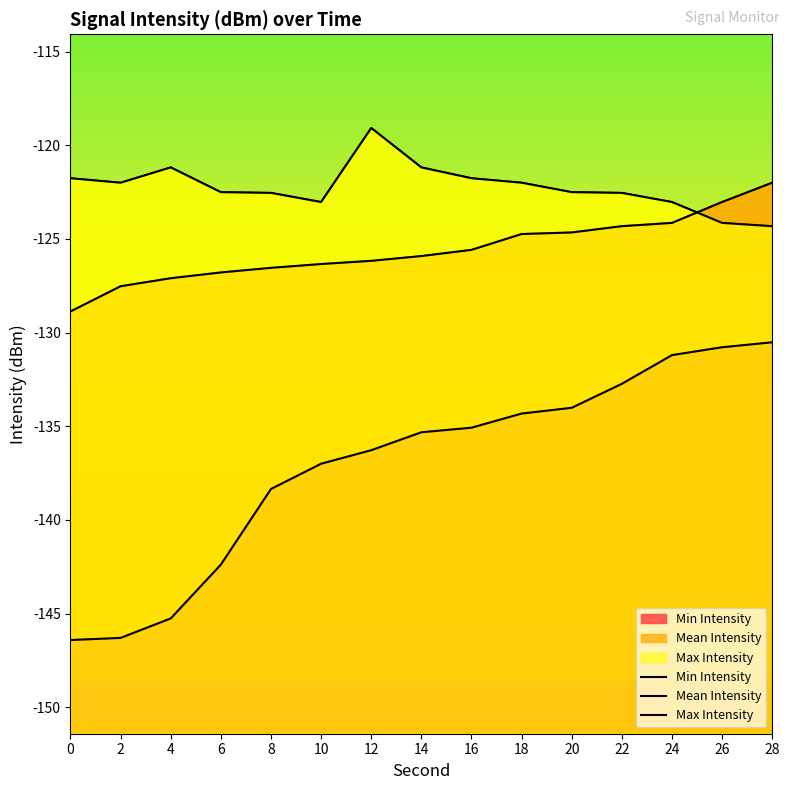

What is the total value across all series at 2?

-395.8